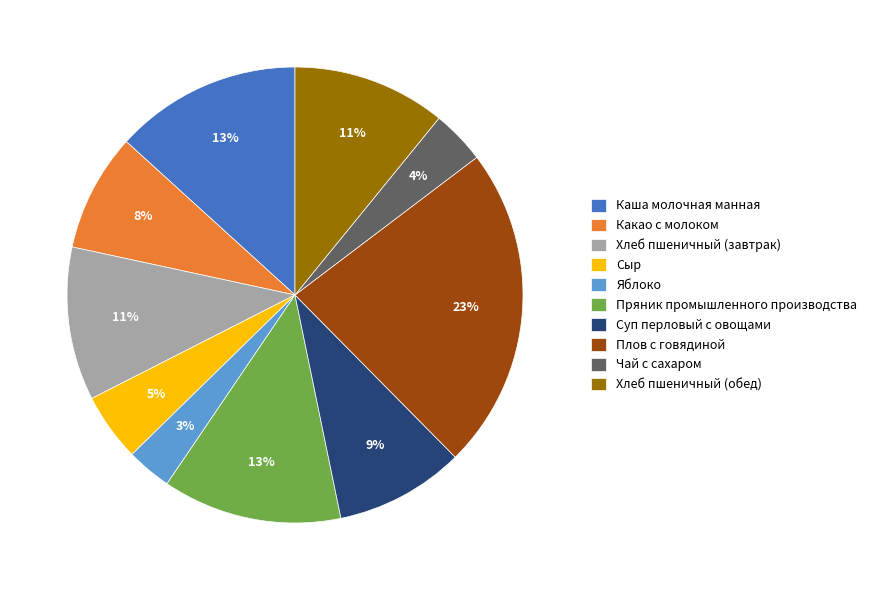

Which slice is the smallest?

Яблоко